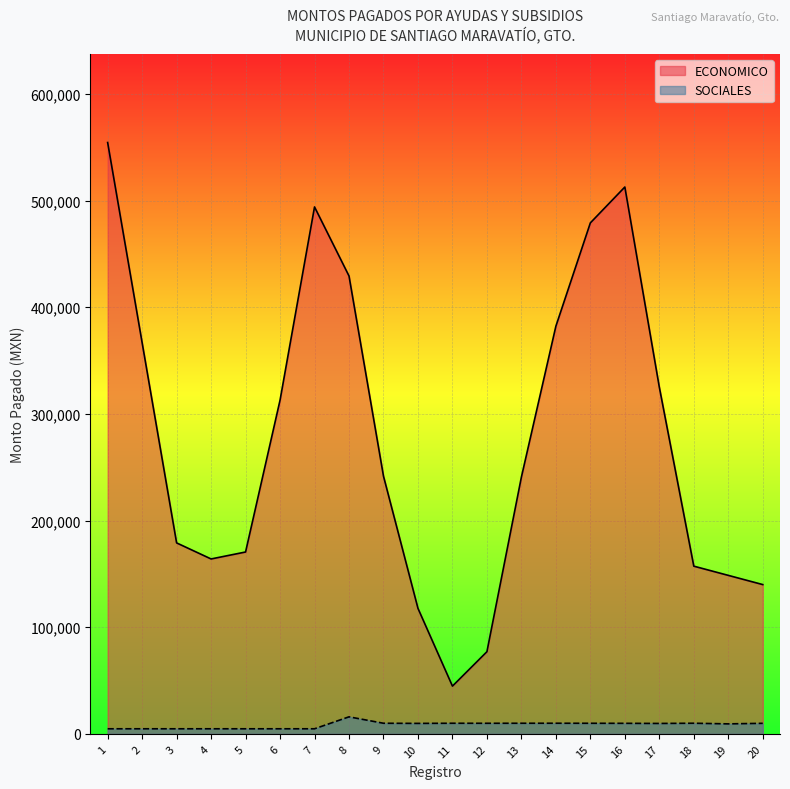

Count the number of data series in this chart.

2